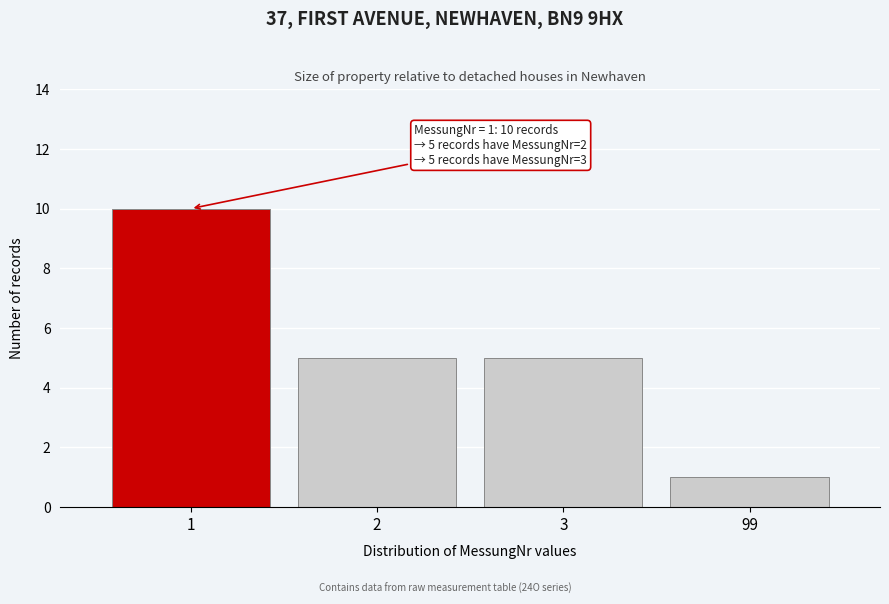

Reading left to right, list all the values displayed in this chart.

1=10	2=5	3=5	99=1